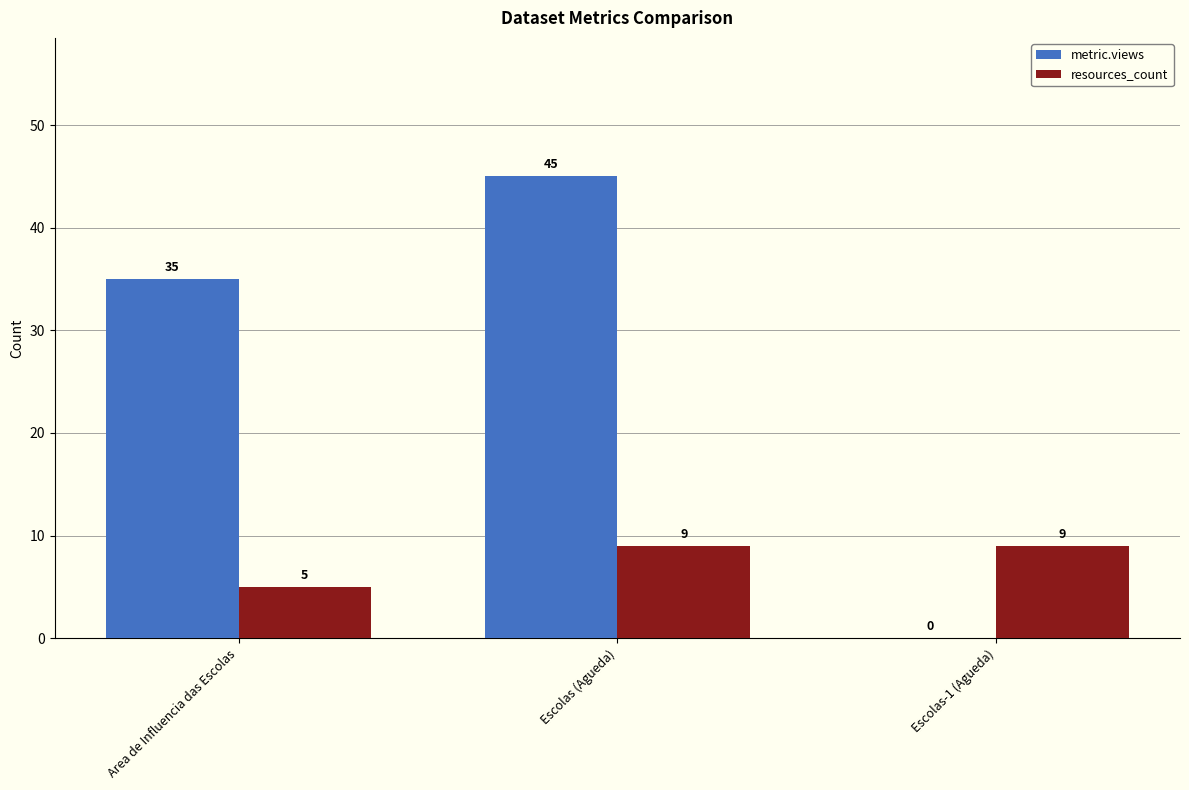

What is the greatest value displayed?

45